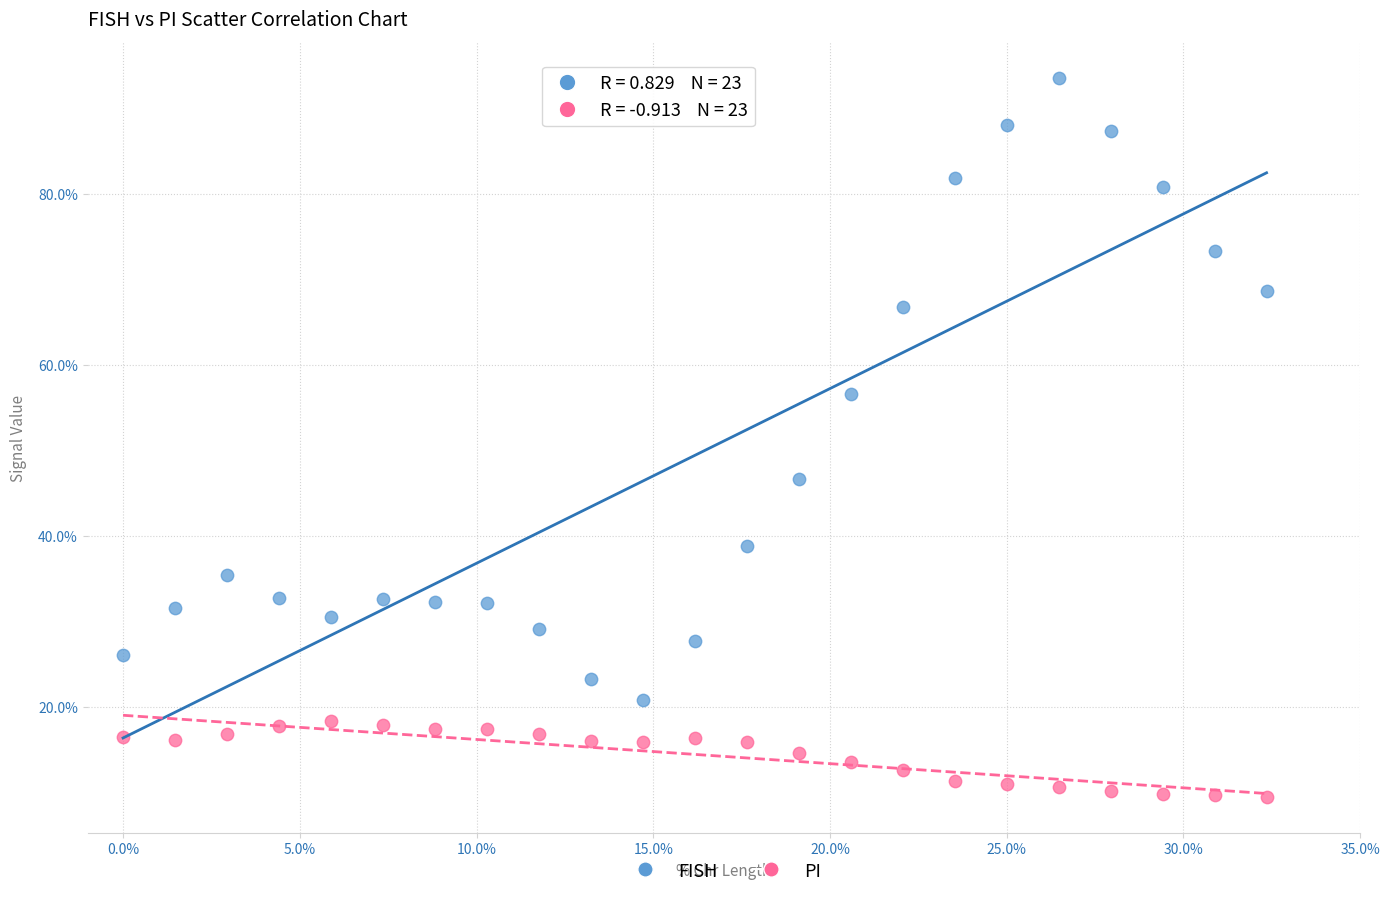

Which series contains the highest Y value?

FISH